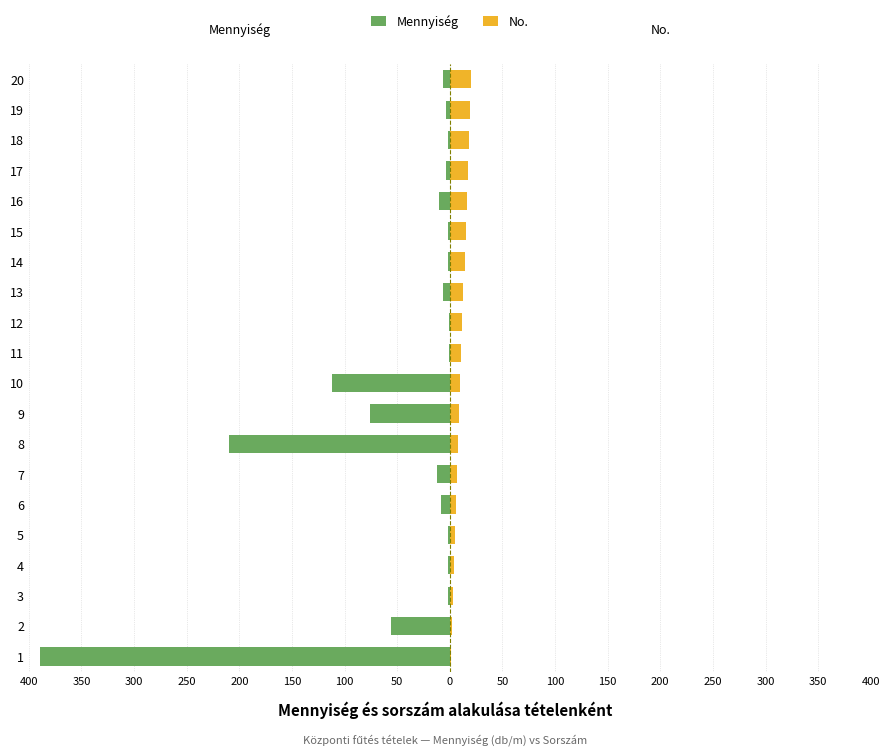

What is the average value of the Mennyiség series?

-45